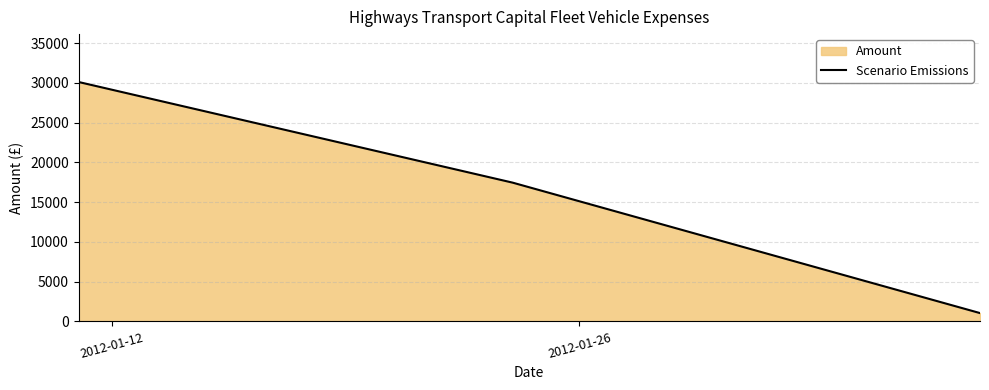

How many values are below 17460?

1